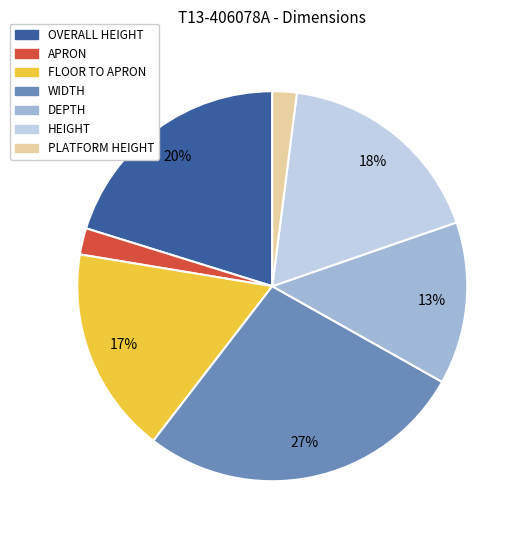

To the nearest percent, what is the combined percentage of PLATFORM HEIGHT and OVERALL HEIGHT?

22%